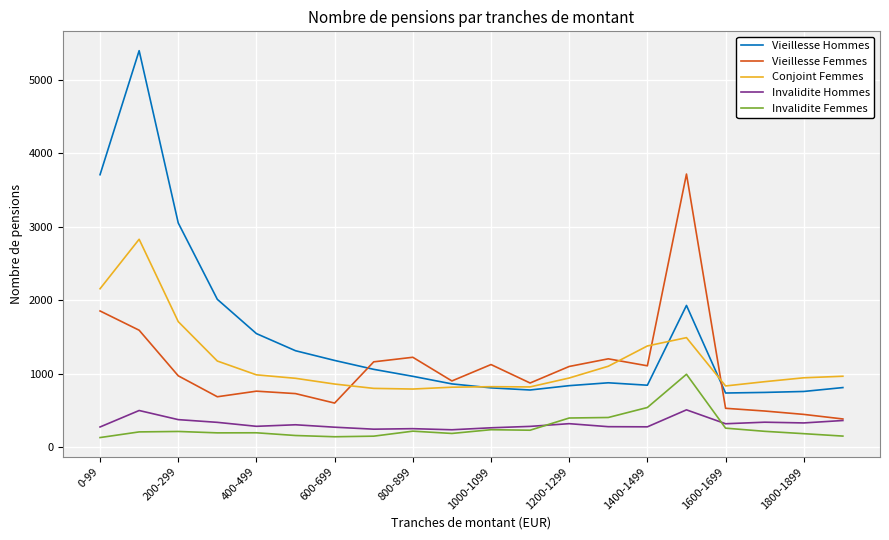

True or false: Invalidite Femmes and Vieillesse Hommes cross at least once.

False